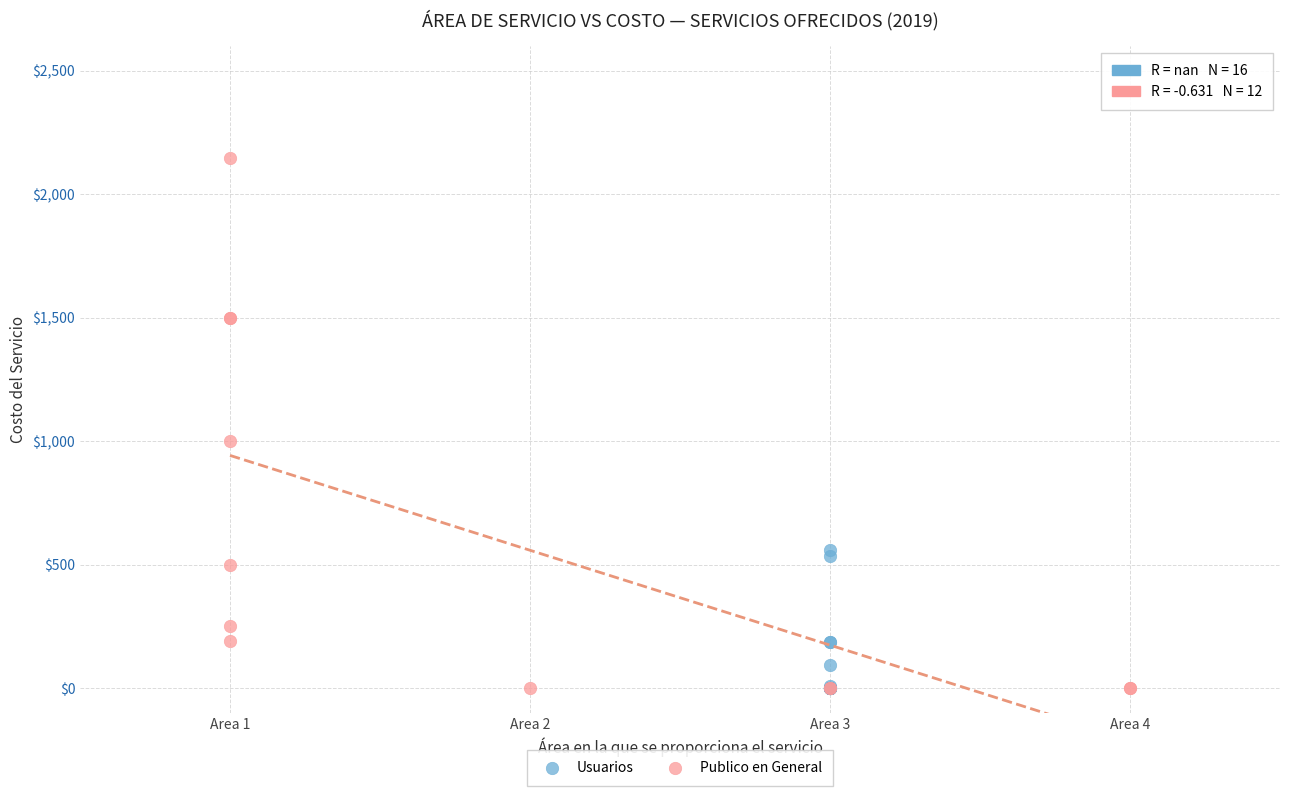

Which series contains the highest Y value?

Publico en General